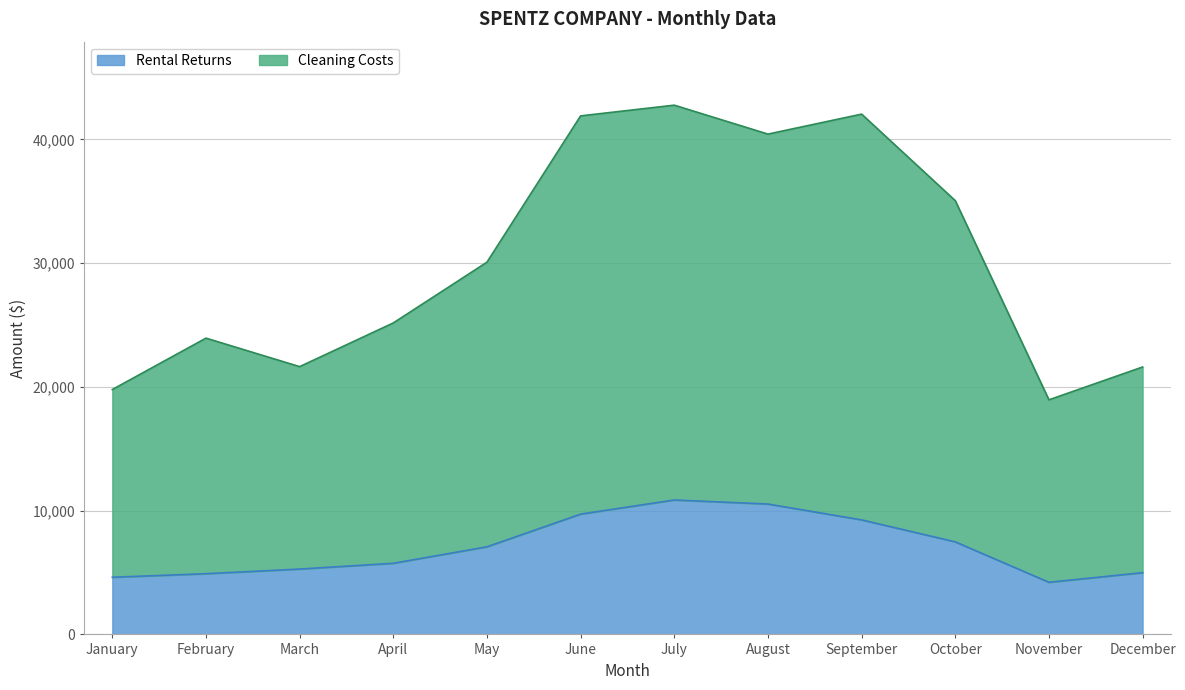

Which category has the highest value in the Rental Returns series?

July